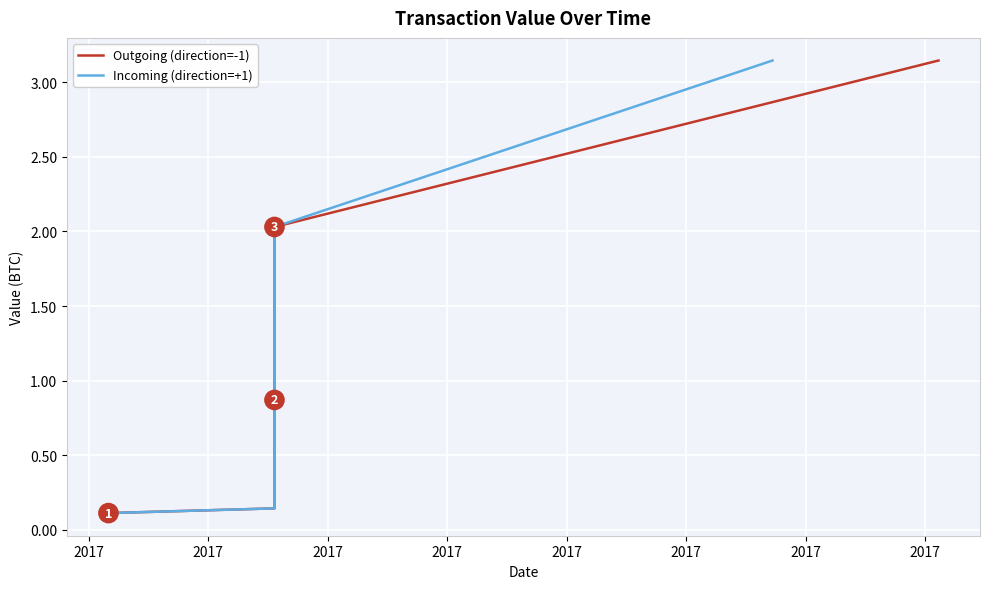

List the series in order of their peak value, lowest first.

Outgoing (direction=-1), Incoming (direction=+1)